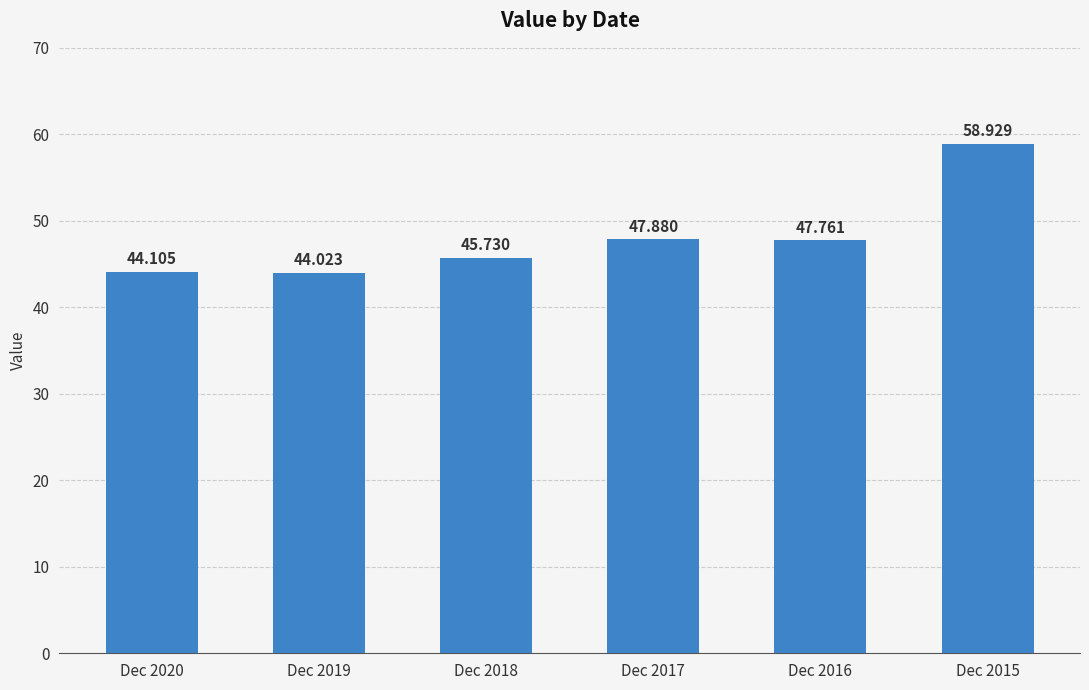

At which label does the data first exceed 47?

Dec 2017